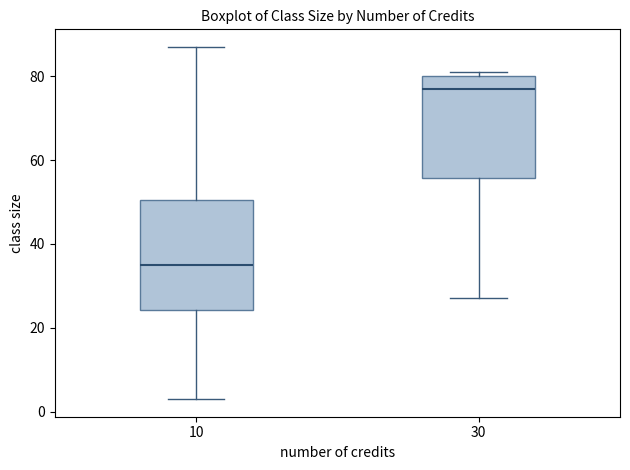

Which box has the highest median line?

30